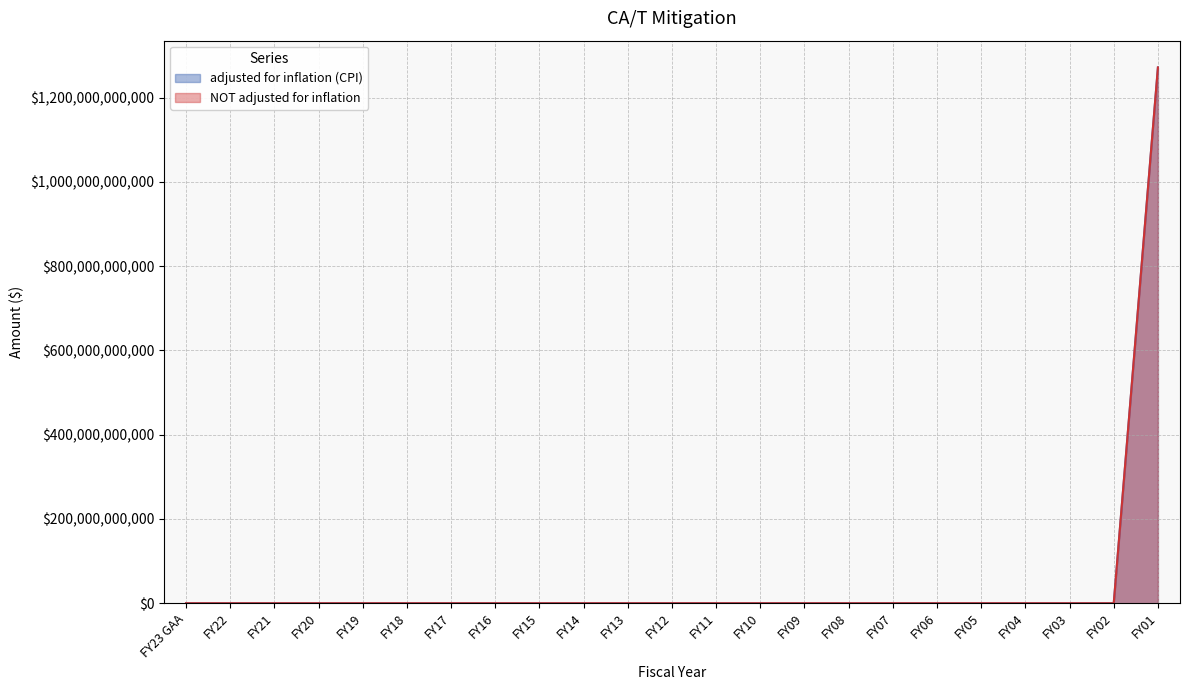

Reading left to right, extract all data points from this chart.

adjusted for inflation (CPI): FY23 GAA=0	FY22=0	FY21=0	FY20=0	FY19=0	FY18=0	FY17=0	FY16=0	FY15=0	FY14=0	FY13=0	FY12=0	FY11=0	FY10=0	FY09=0	FY08=0	FY07=0	FY06=0	FY05=0	FY04=0	FY03=0	FY02=0	FY01=1271491757709
NOT adjusted for inflation: FY23 GAA=0	FY22=0	FY21=0	FY20=0	FY19=0	FY18=0	FY17=0	FY16=0	FY15=0	FY14=0	FY13=0	FY12=0	FY11=0	FY10=0	FY09=0	FY08=0	FY07=0	FY06=0	FY05=0	FY04=0	FY03=0	FY02=0	FY01=1271491757709